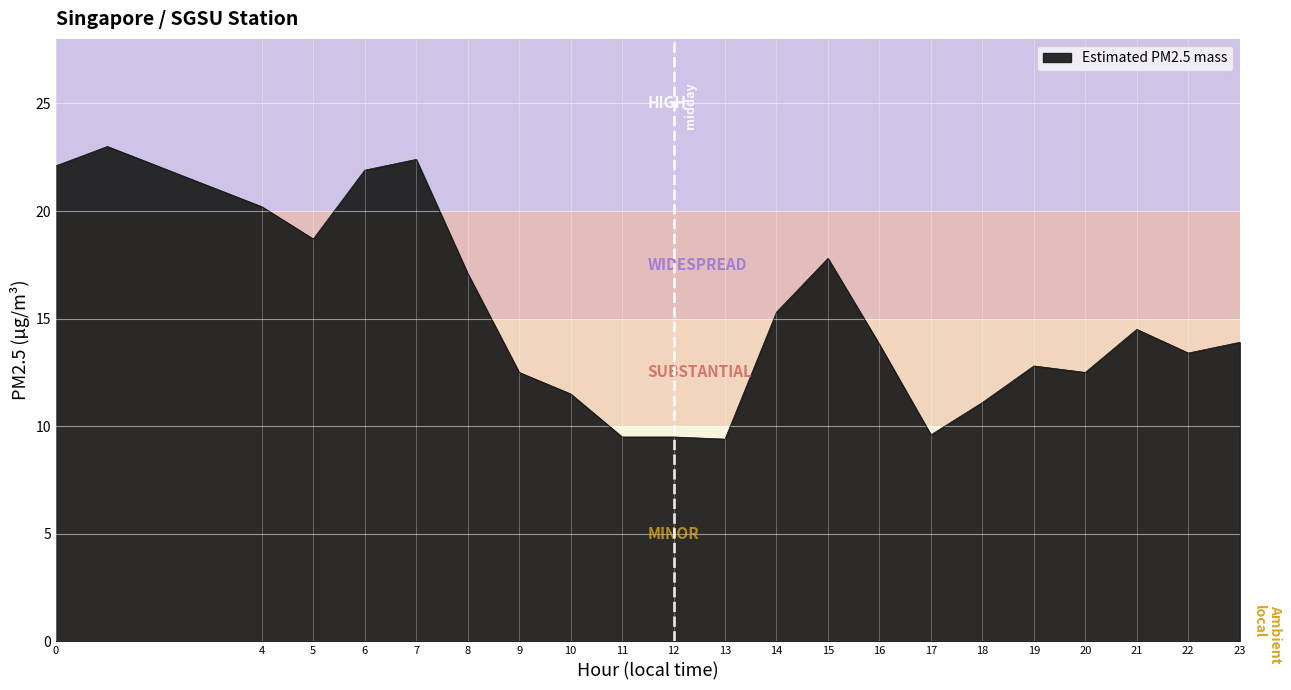

How many categories are shown in the chart?

22